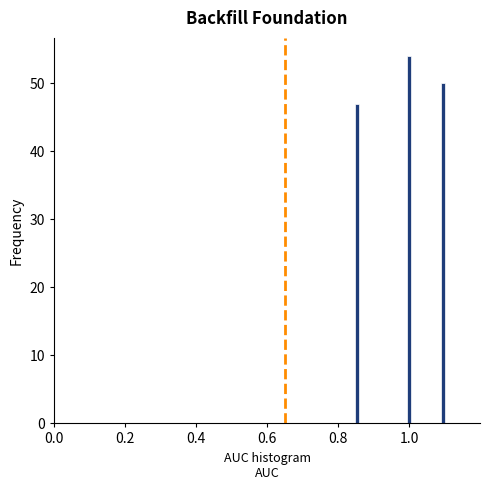

Read against the x-axis, roughly where is the centre of the tallest bar?

1.00